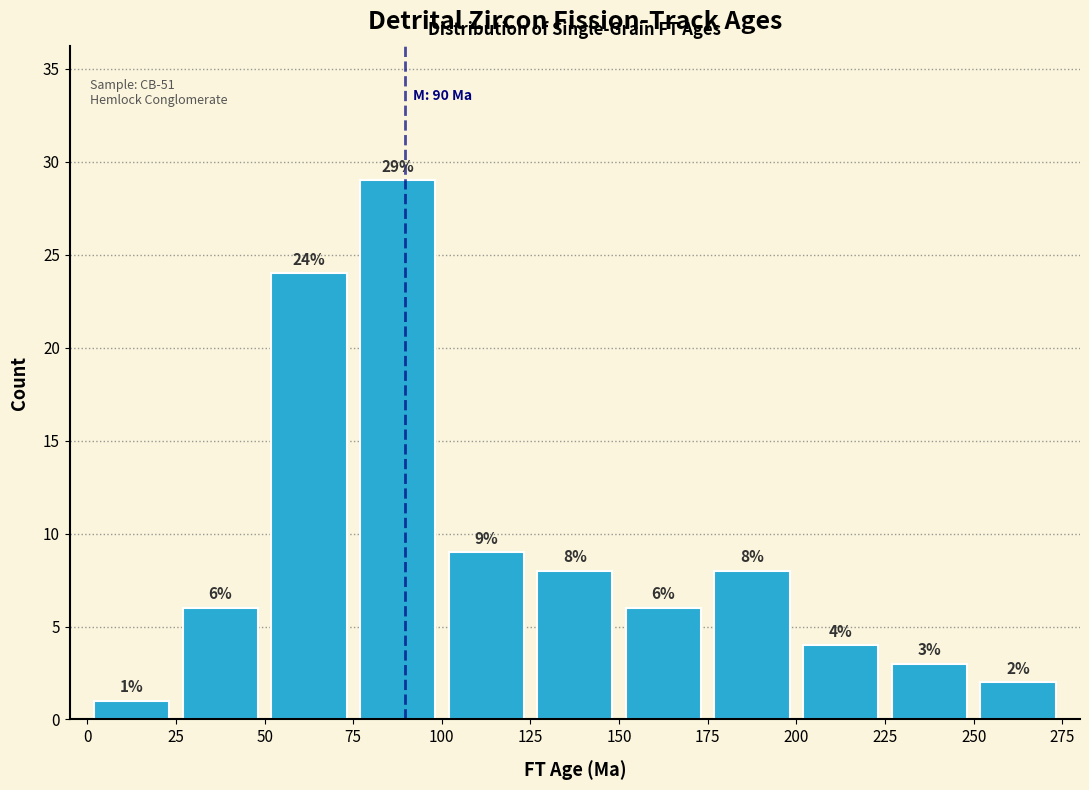

What is the height of the bar covering 175 to 200 on the x-axis?

8